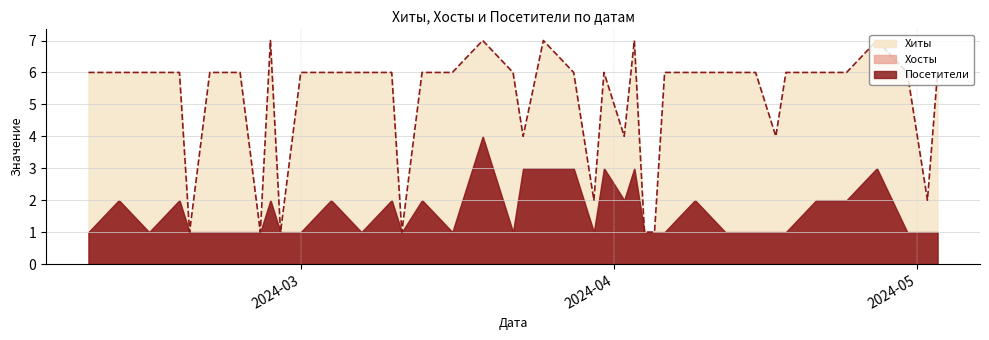

How many Посетители values are between 1 and 2?

33